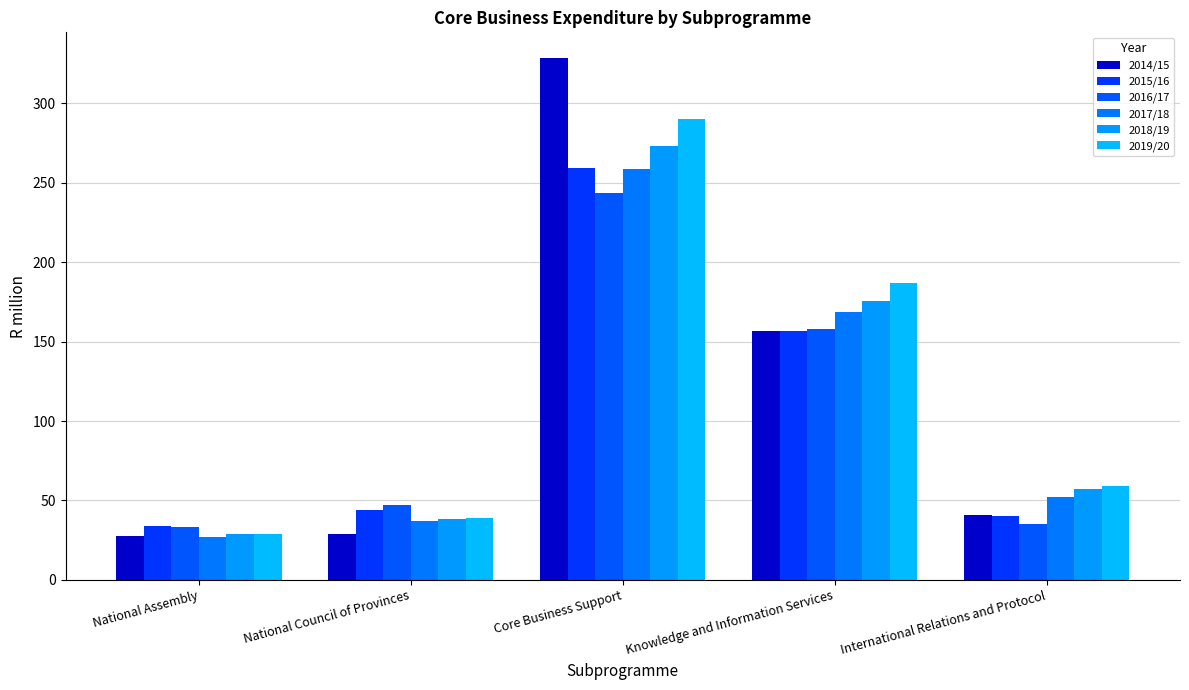

What is the label of the 5th bar from the right?

National Assembly